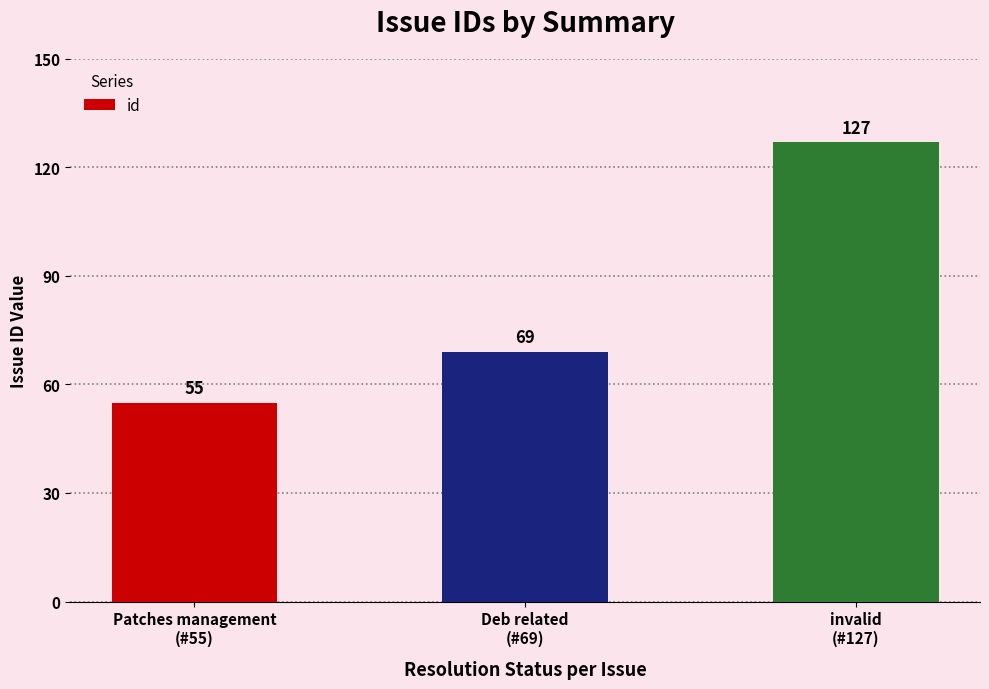

True or false: the data shows 175 at invalid
(#127).

False